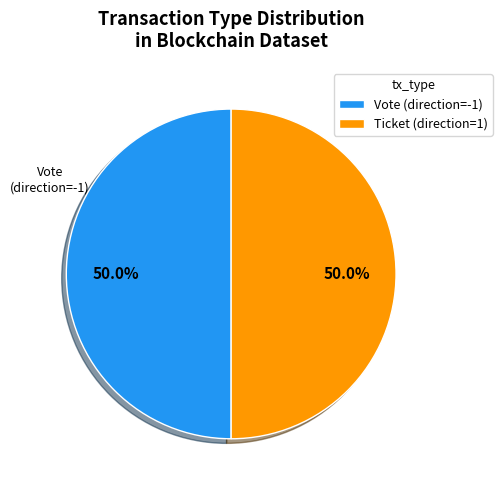

What is the ratio of the value at Ticket (direction=1) to the value at Vote (direction=-1)?

1.0